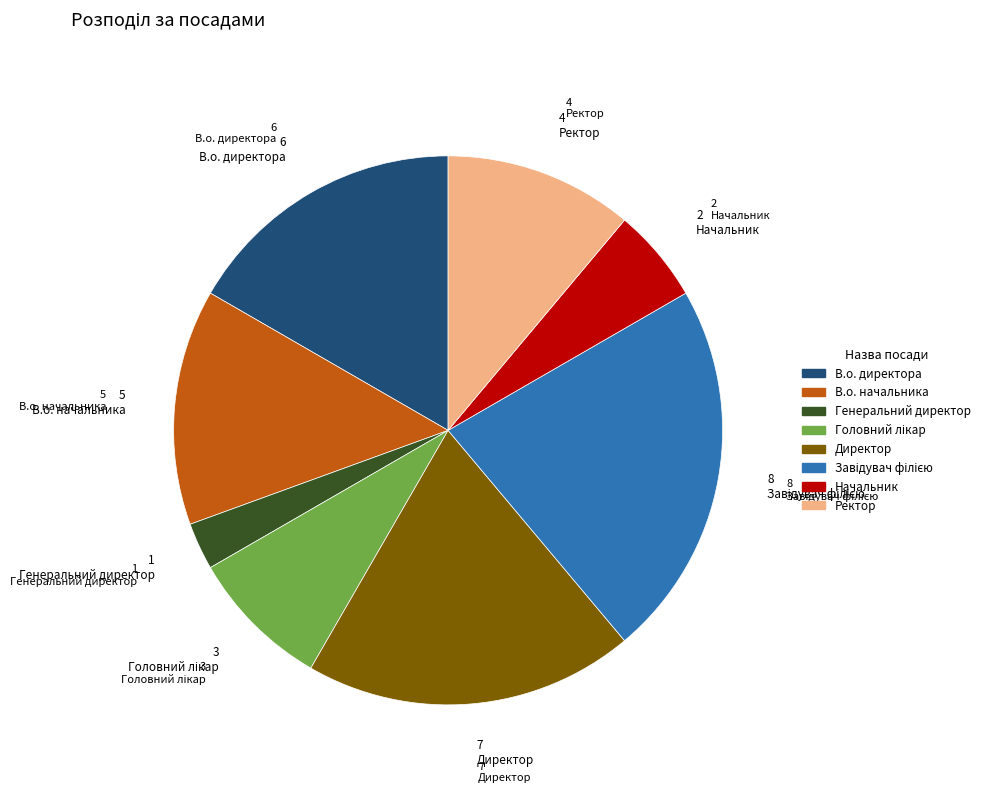

Count the number of slices in the pie.

8